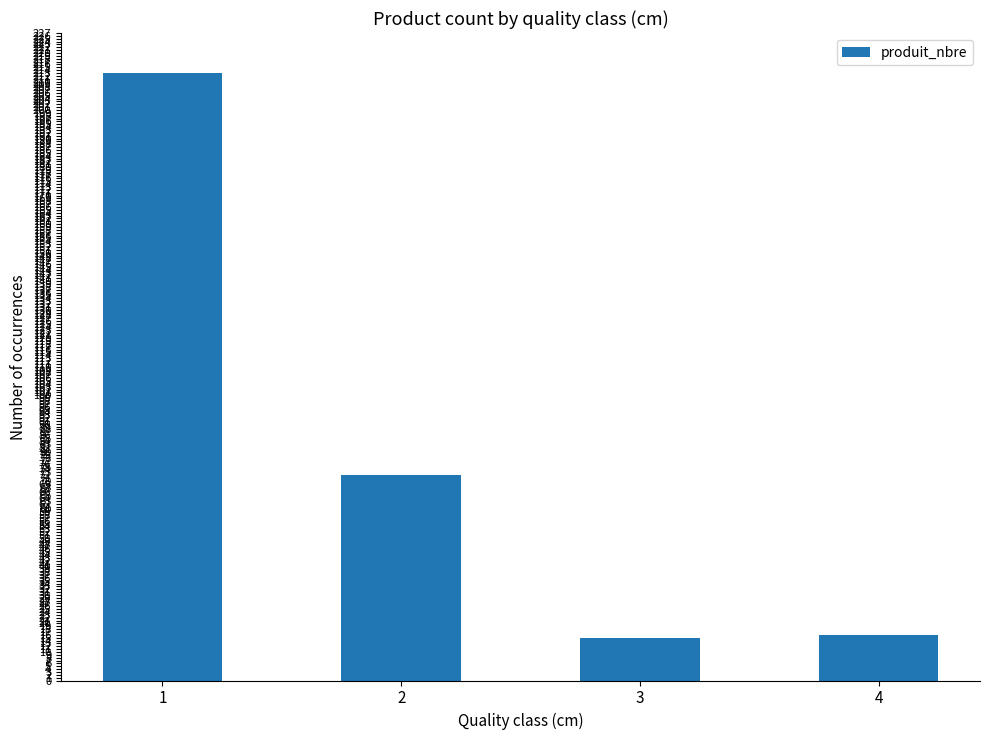

What is the minimum value shown in the chart?

15